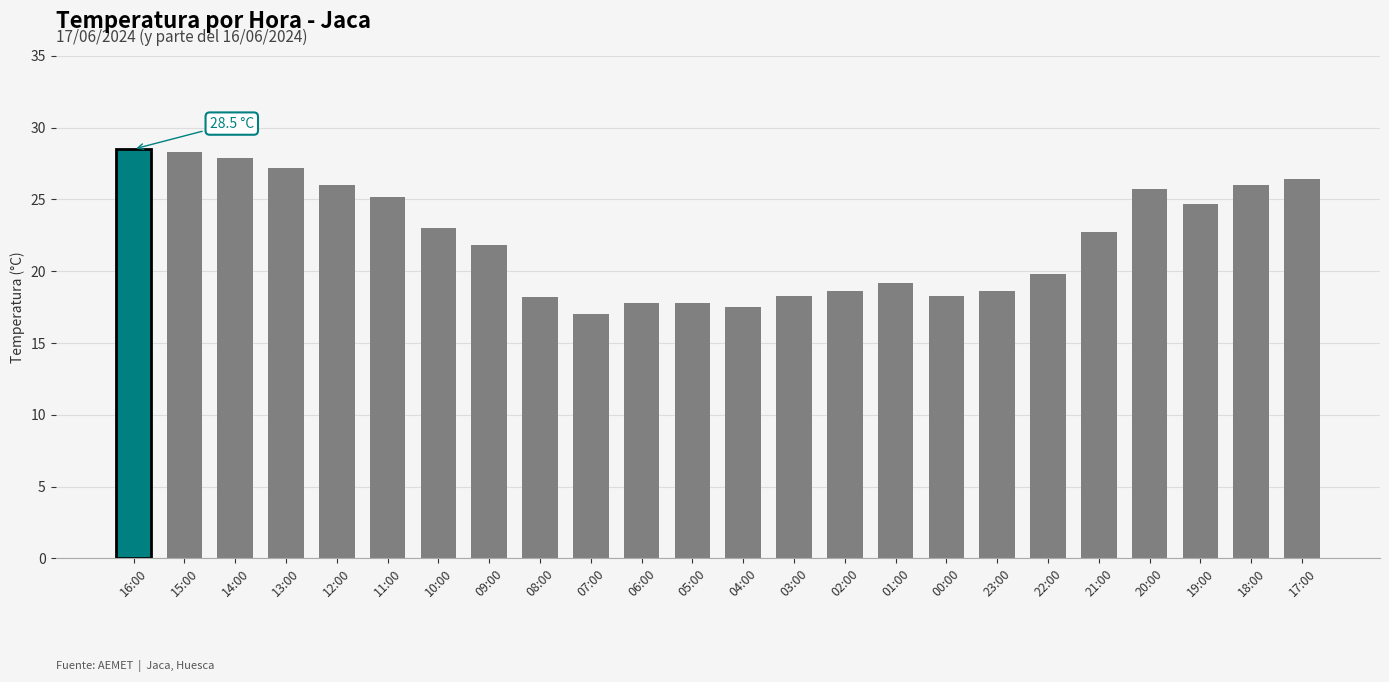

What is the label of the 23rd bar from the right?

15:00